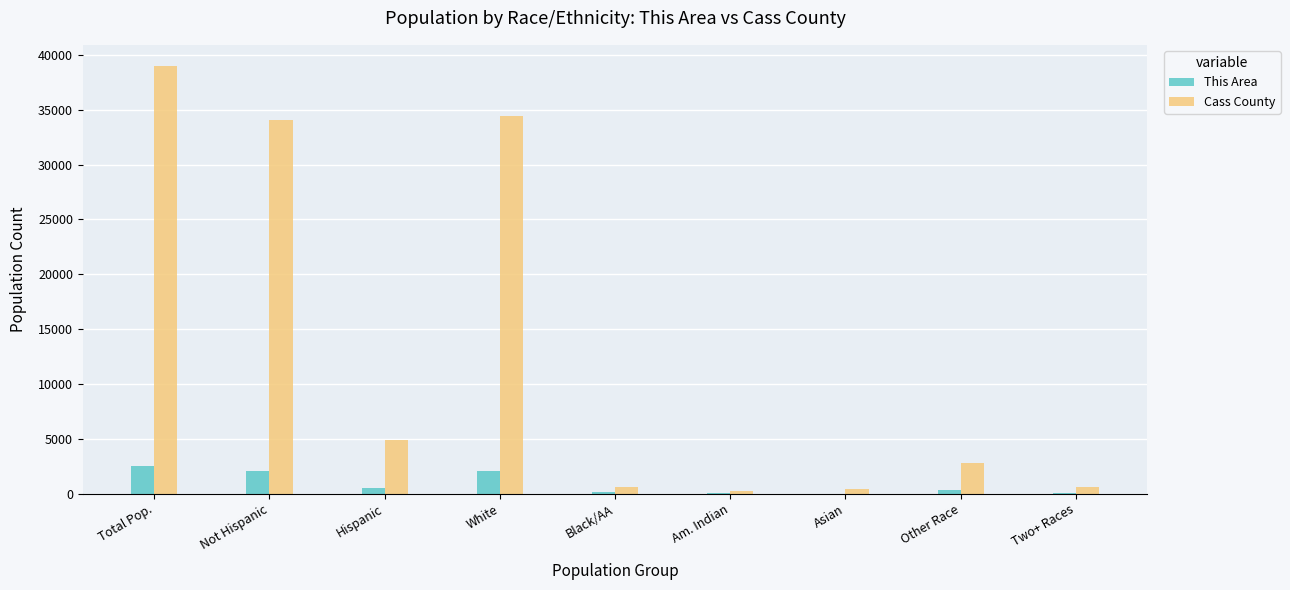

Which series changed the most between Hispanic and Am. Indian?

Cass County